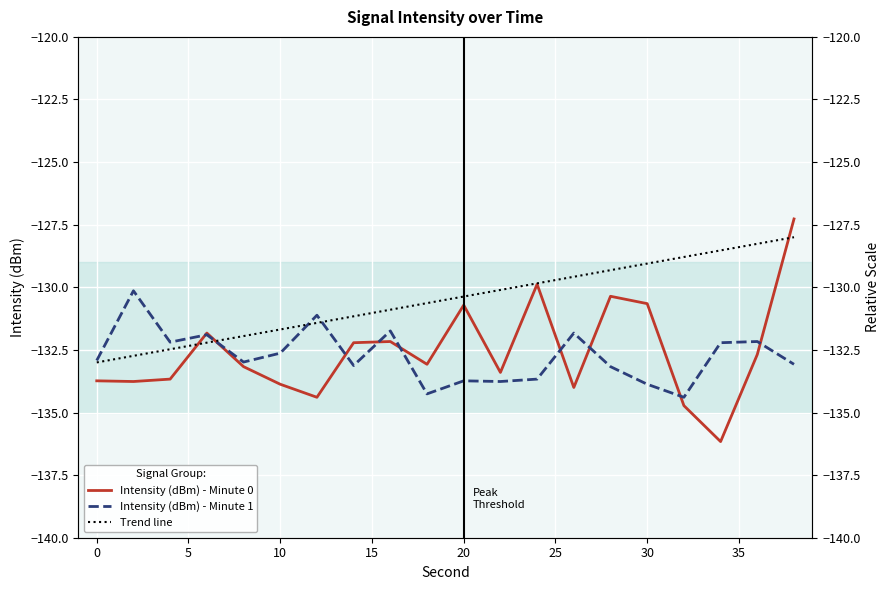

True or false: Trend line and Intensity (dBm) - Minute 0 cross at least once.

True